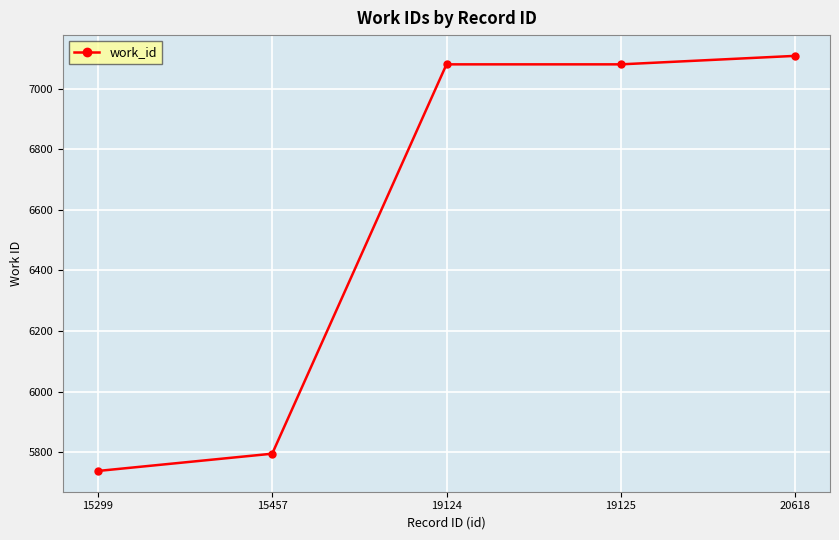

What is the difference between the maximum and minimum values?

1370